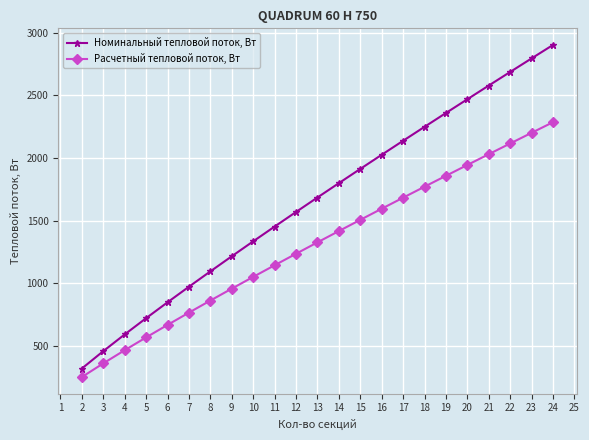

What are all the series names shown in the legend?

Номинальный тепловой поток, Вт, Расчетный тепловой поток, Вт